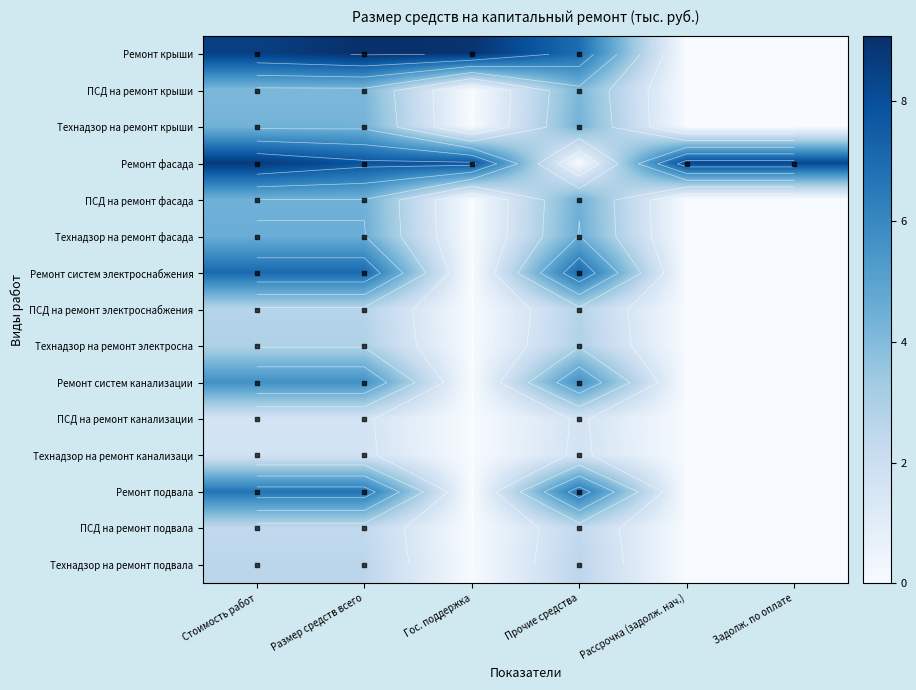

How many values in the Ремонт систем канализации series are below 5?

3